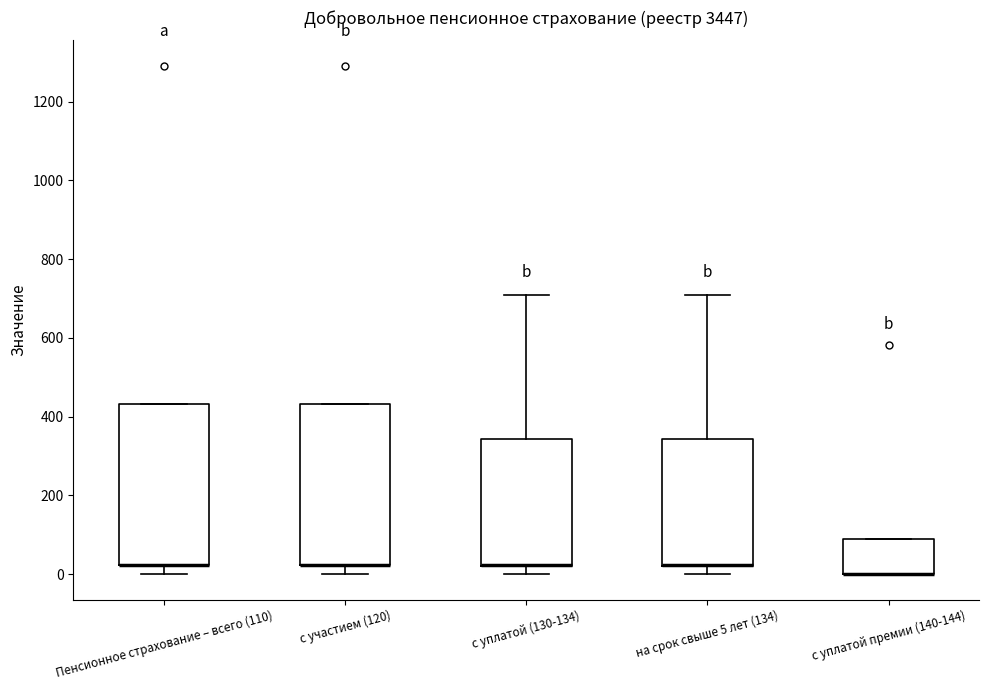

Where is the lower edge of the box for с уплатой (130-134) on the y-axis? The values are not printed on the chart, so give them approximately, as read against the axis.

20